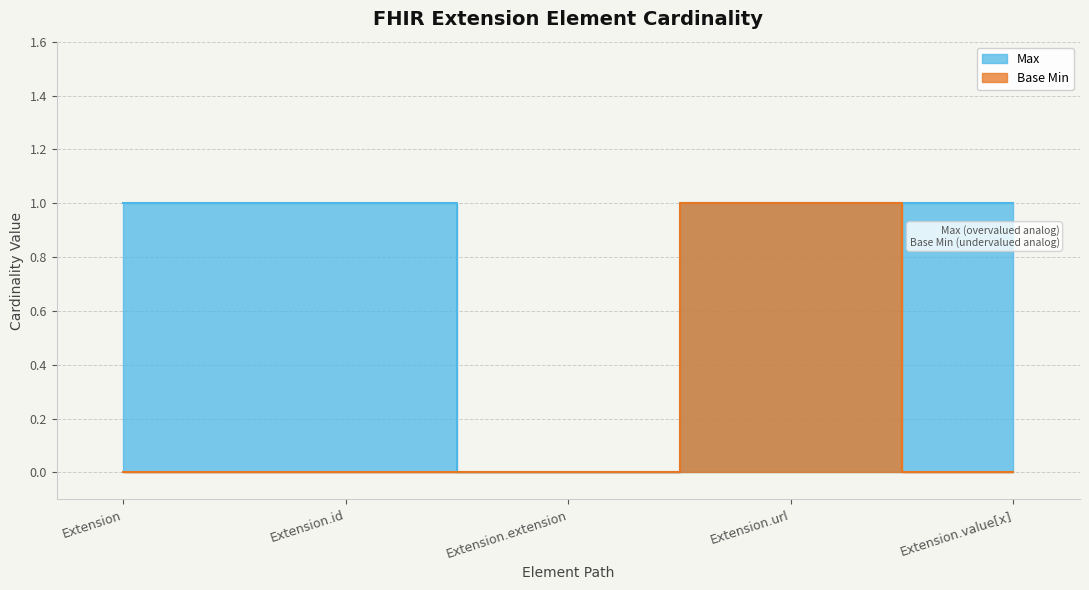

List the series in order of their overall mean, lowest first.

Base Min, Max